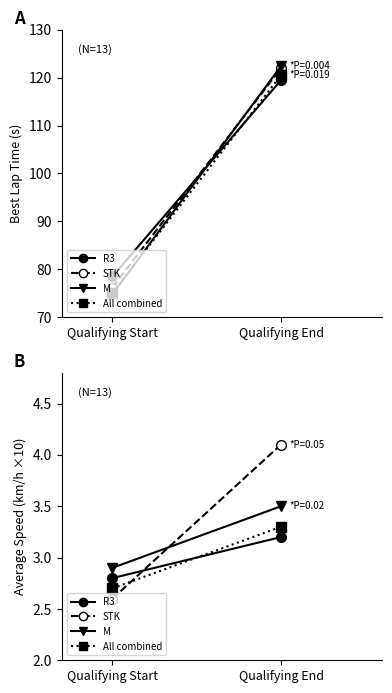

Reading left to right, extract all data points from this chart.

R3: Qualifying Start=2.8	Qualifying End=3.2
STK: Qualifying Start=2.6	Qualifying End=4.1
M: Qualifying Start=2.9	Qualifying End=3.5
All combined: Qualifying Start=2.7	Qualifying End=3.3